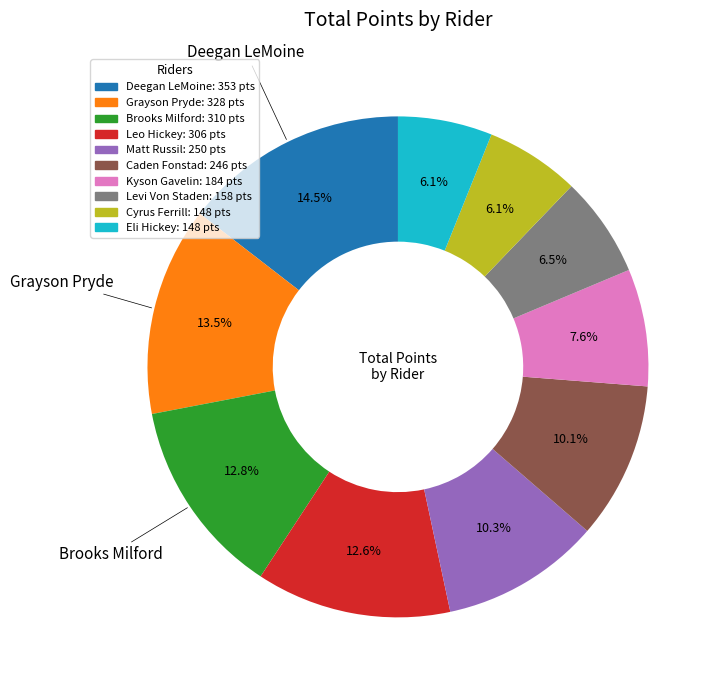

Does any single category account for the majority?

No